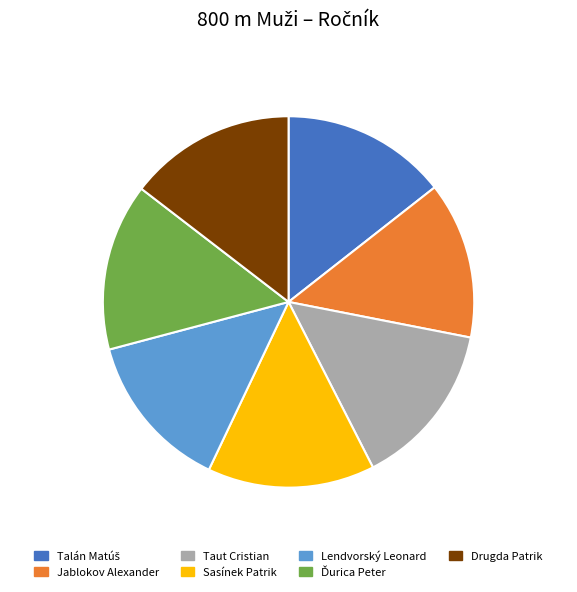

True or false: Ďurica Peter accounts for 15% of the total.

True